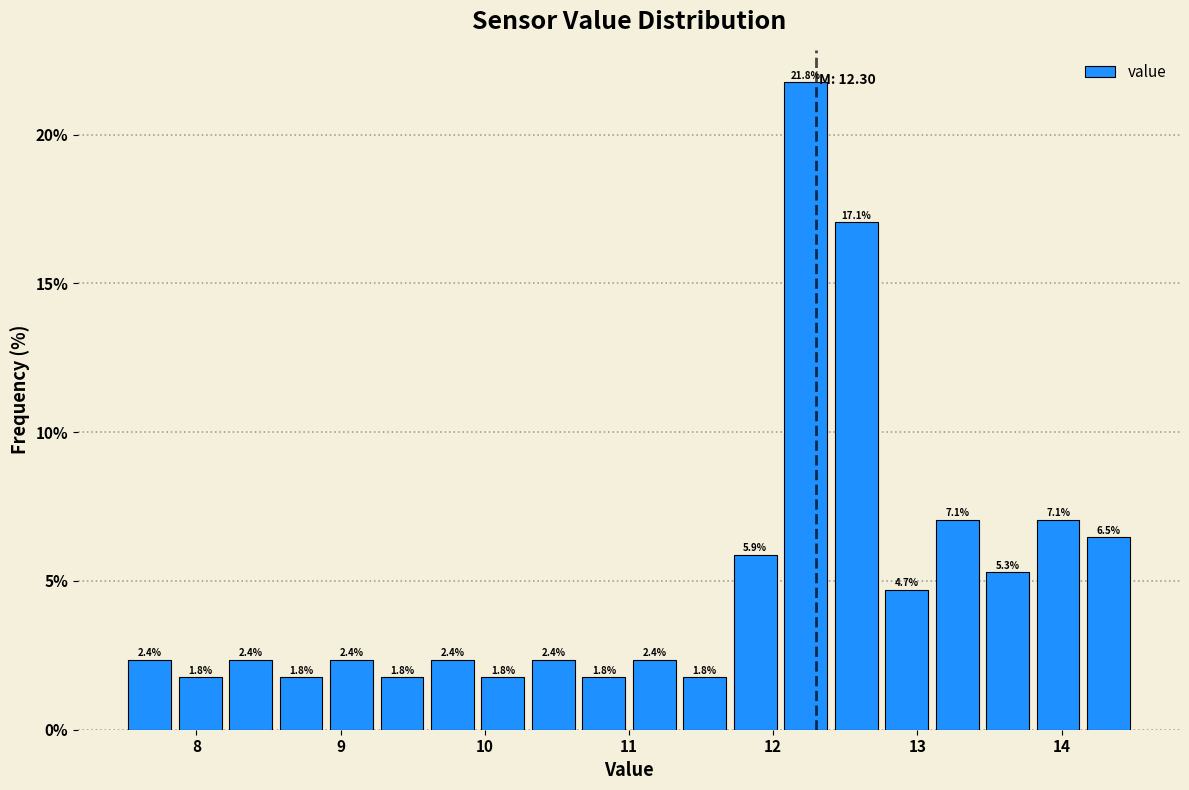

Read against the x-axis, roughly where is the centre of the tallest bar?

12.2